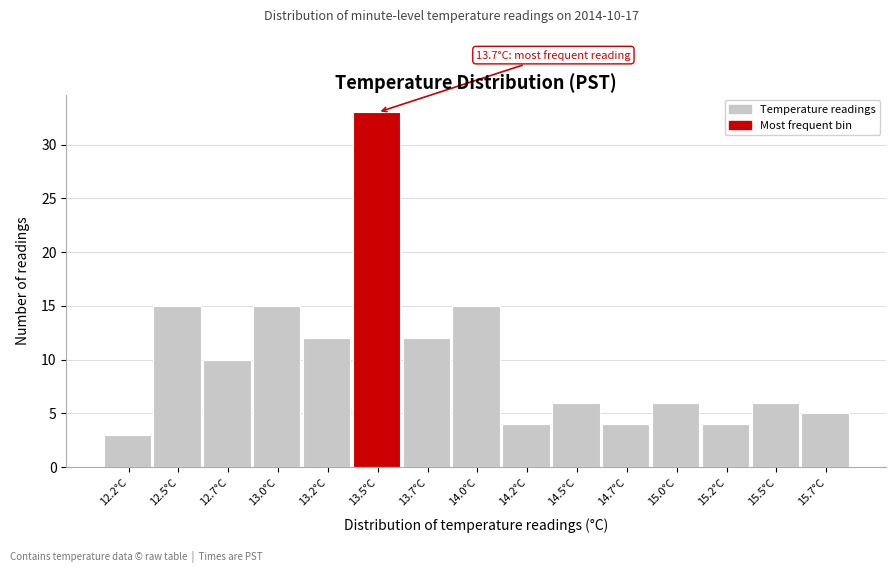

Reading left to right, transcribe all the data shown in this chart.

3	15	10	15	12	33	12	15	4	6	4	6	4	6	5